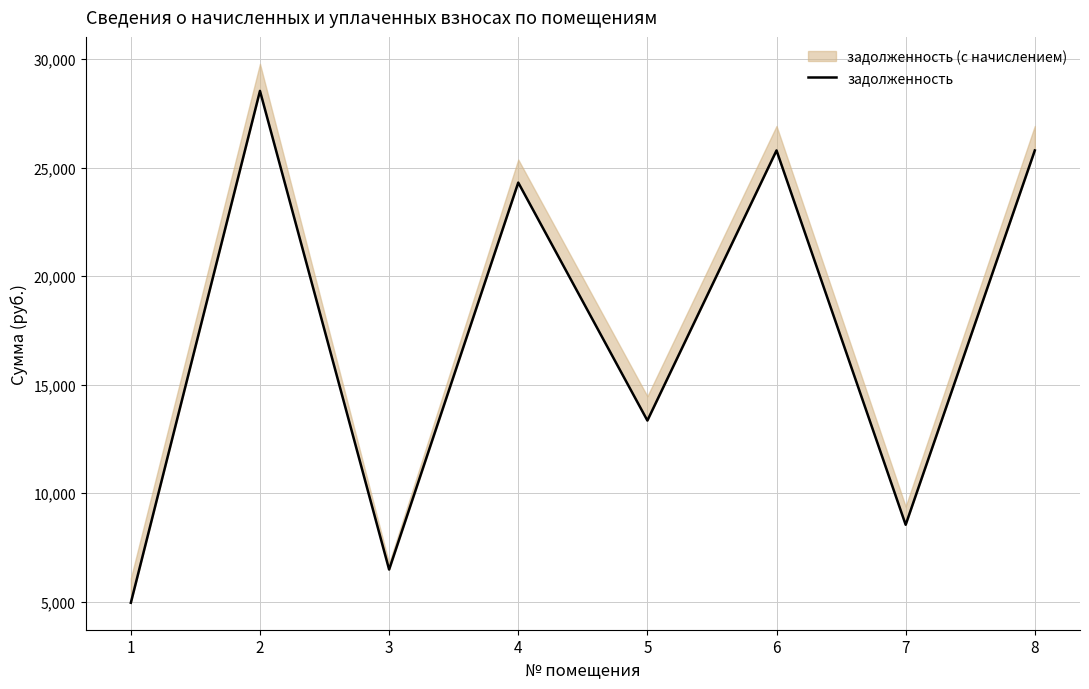

How many values exceed 24315?

4